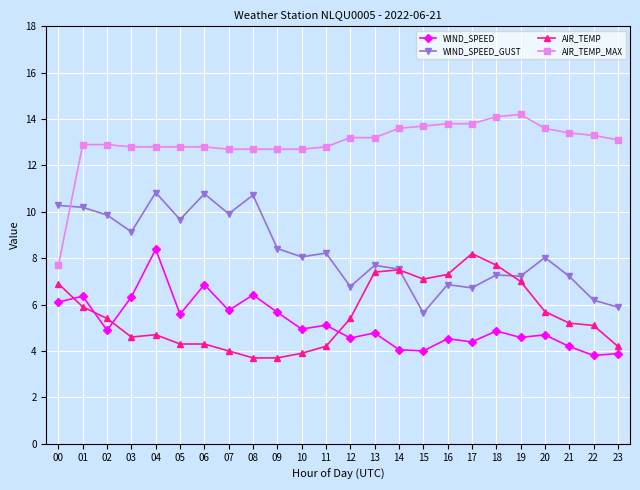

The WIND_SPEED_GUST series shows 8.1 at 10. True or false?

True